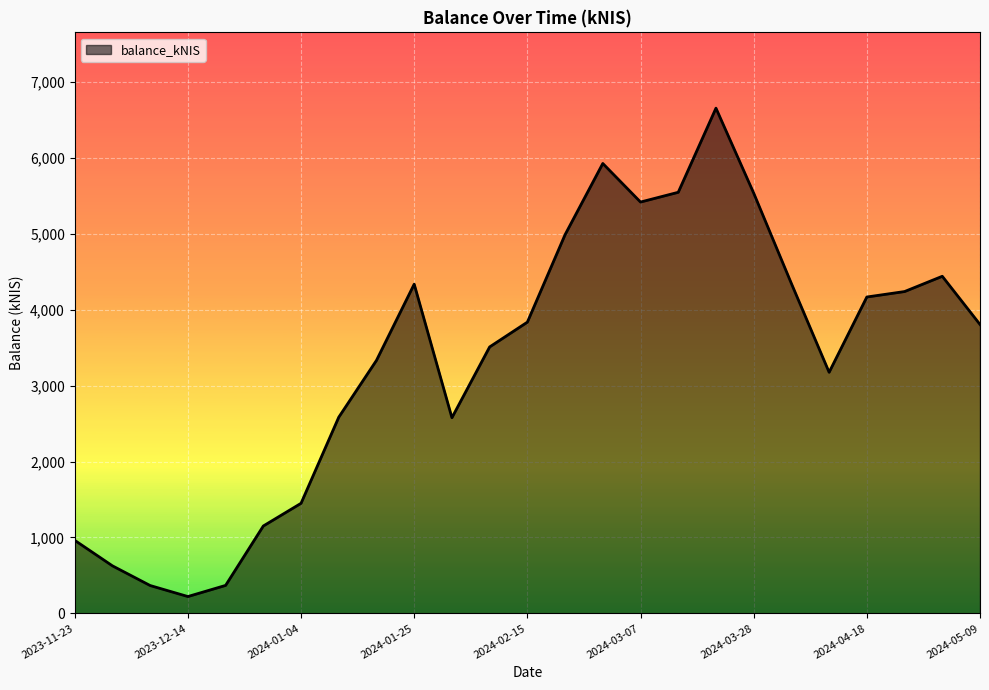

What is the greatest value displayed?

6652.7